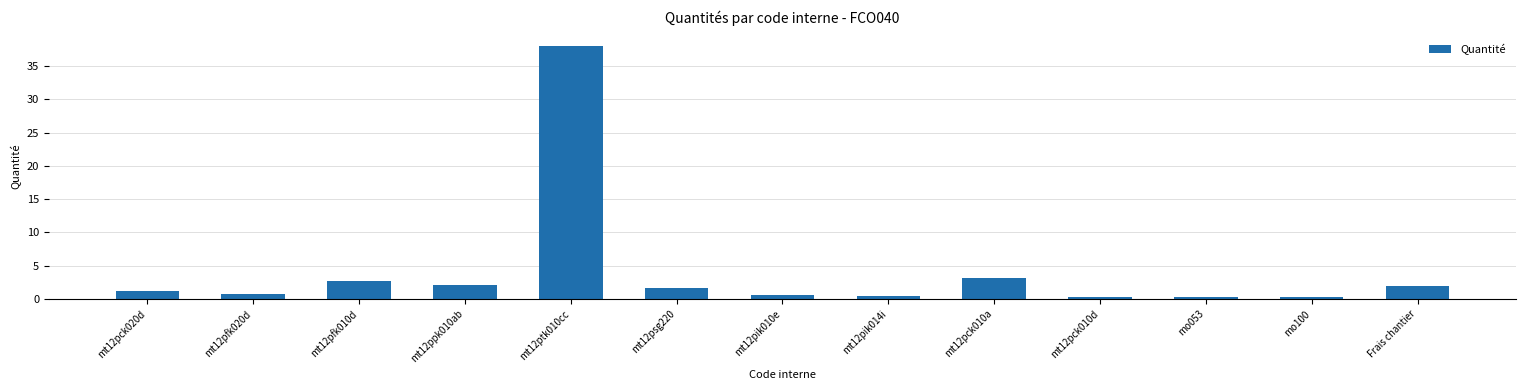

What is the maximum value shown in the chart?

38.0